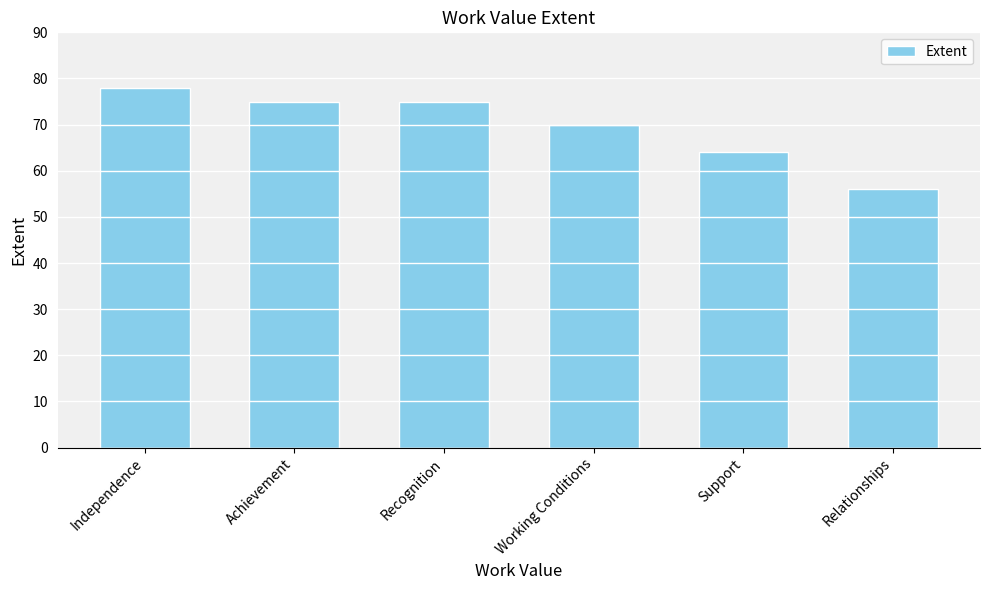

What is the ratio of the value at Working Conditions to the value at Achievement?

0.9